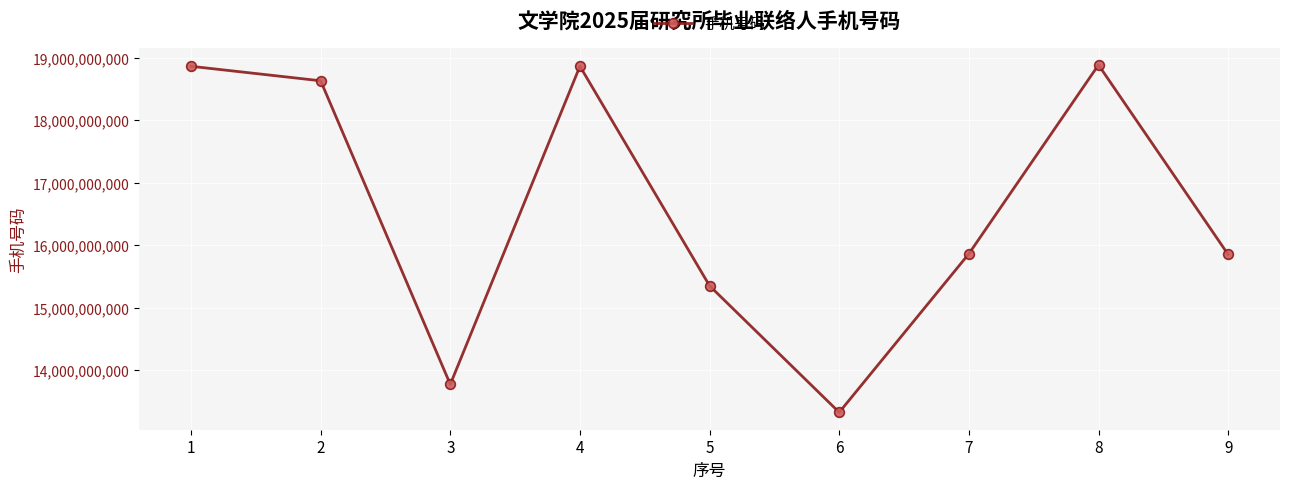

What is the change in value from 5 to 9?

+501053272